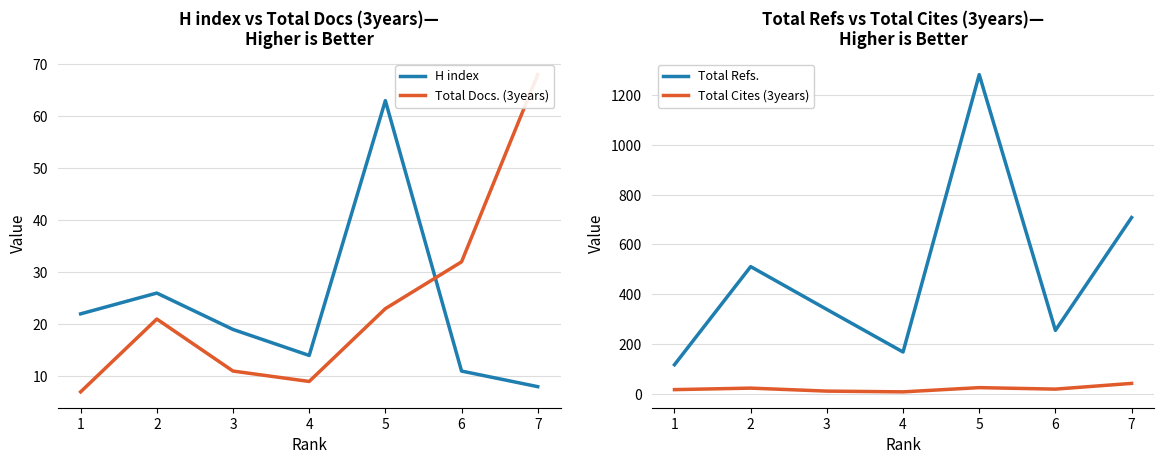

Which series ends up on top after the final intersection of H index and Total Cites (3years)?

Total Cites (3years)